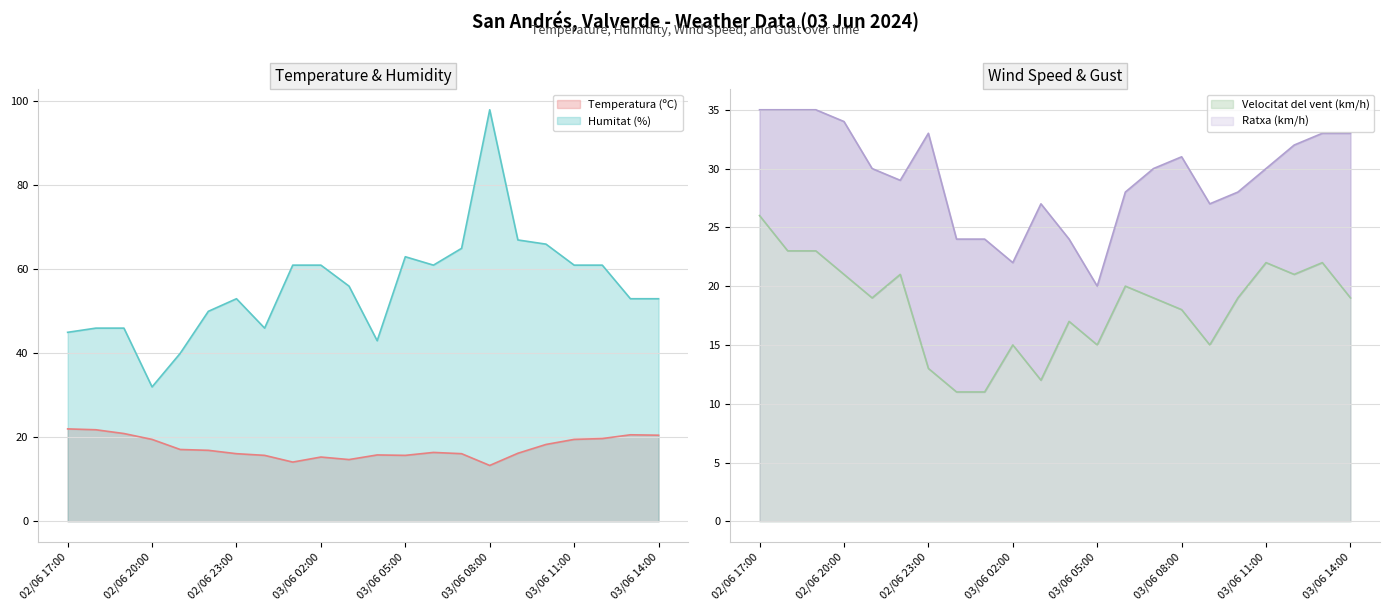

Which label corresponds to the smallest value in the chart?

03/06 00:00